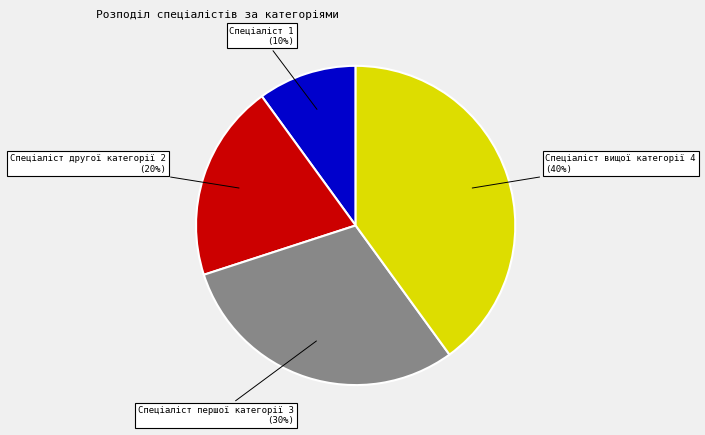

Rank the categories by value from highest to lowest.

Спеціаліст вищої категорії, Спеціаліст першої категорії, Спеціаліст другої категорії, Спеціаліст